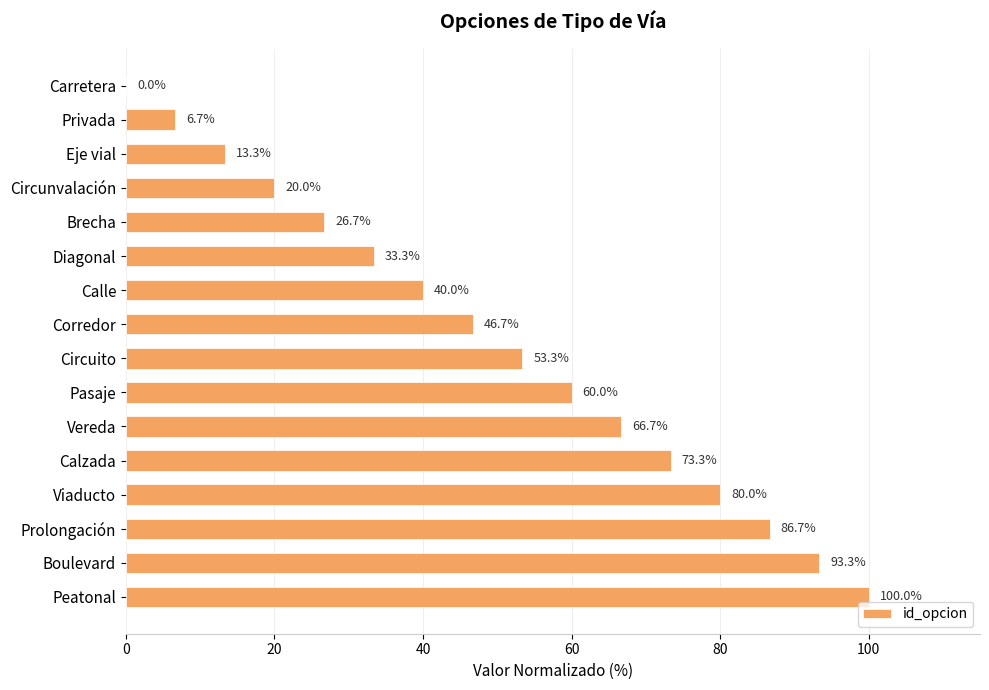

What is the sum of the values at Corredor and Peatonal?

146.7